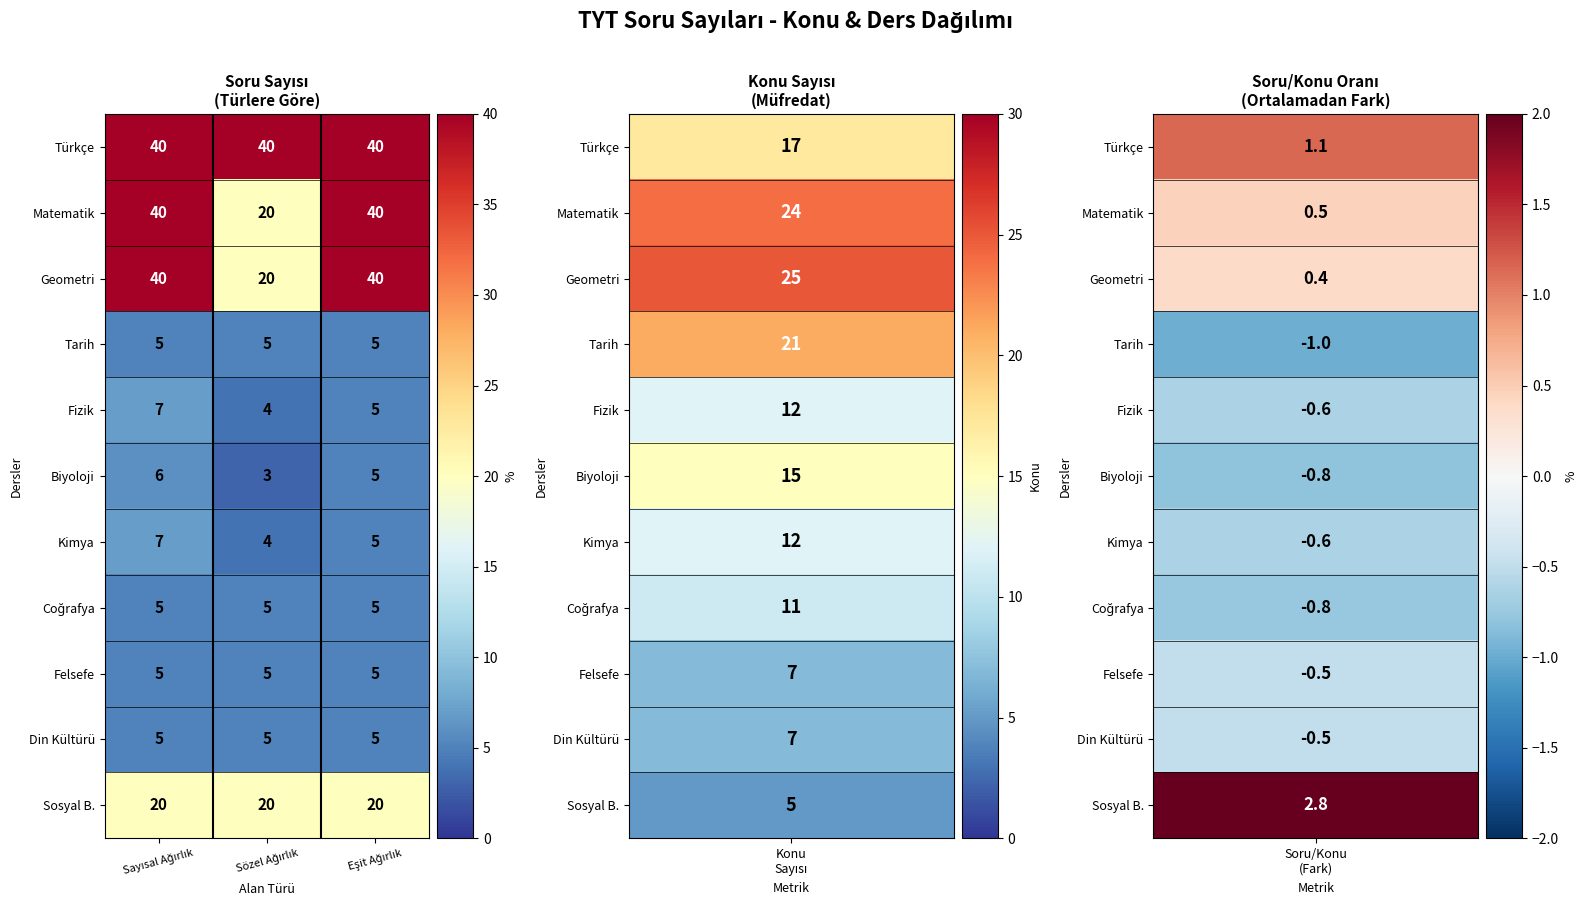

What is the maximum value shown in the chart?

40